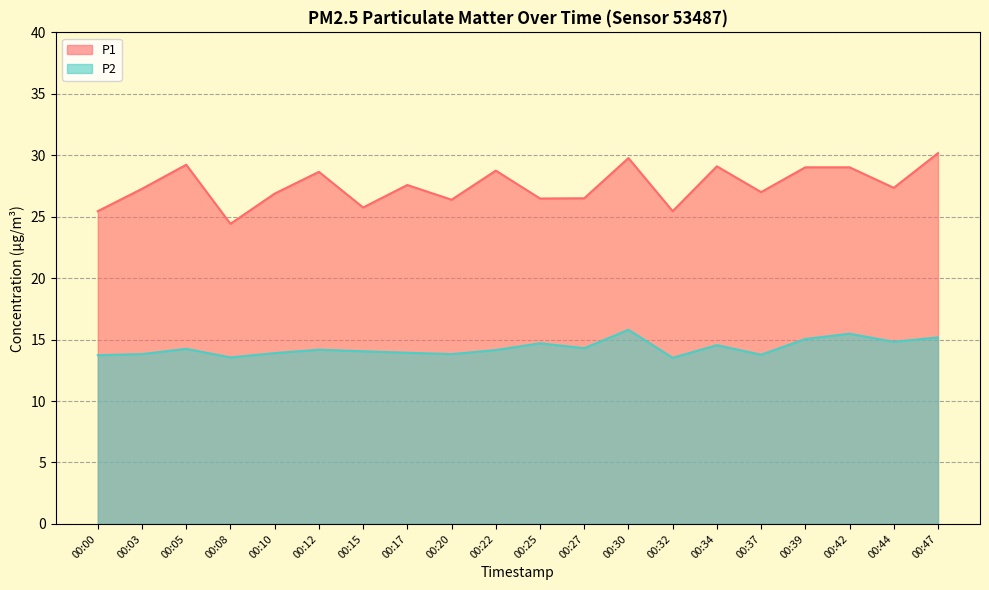

True or false: P2 and P1 intersect in this chart.

False